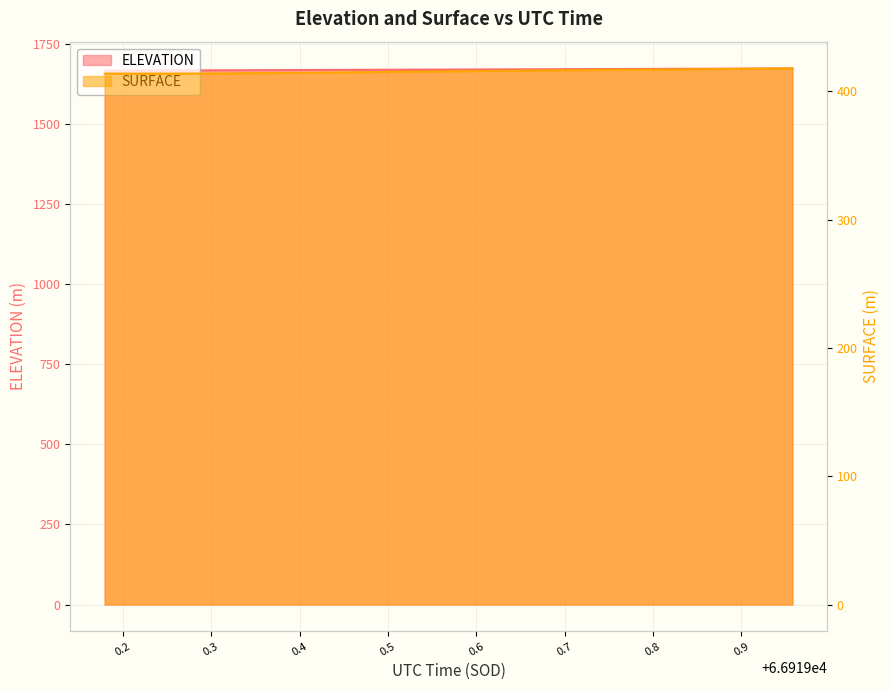

The value of SURFACE at 66919.4252 is 166.6. True or false?

False